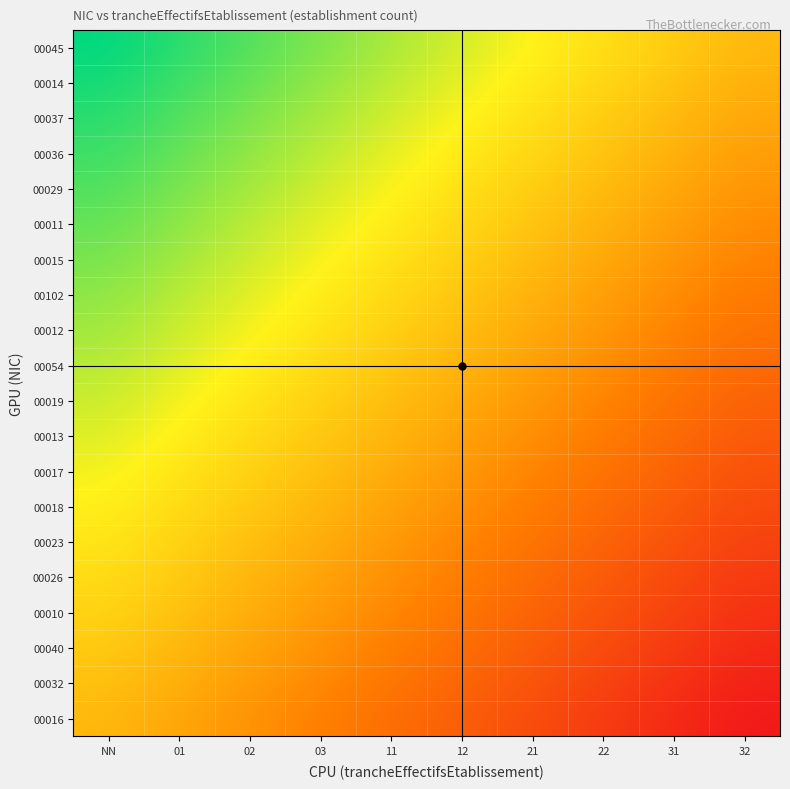

What is the smallest value displayed?

-1.0